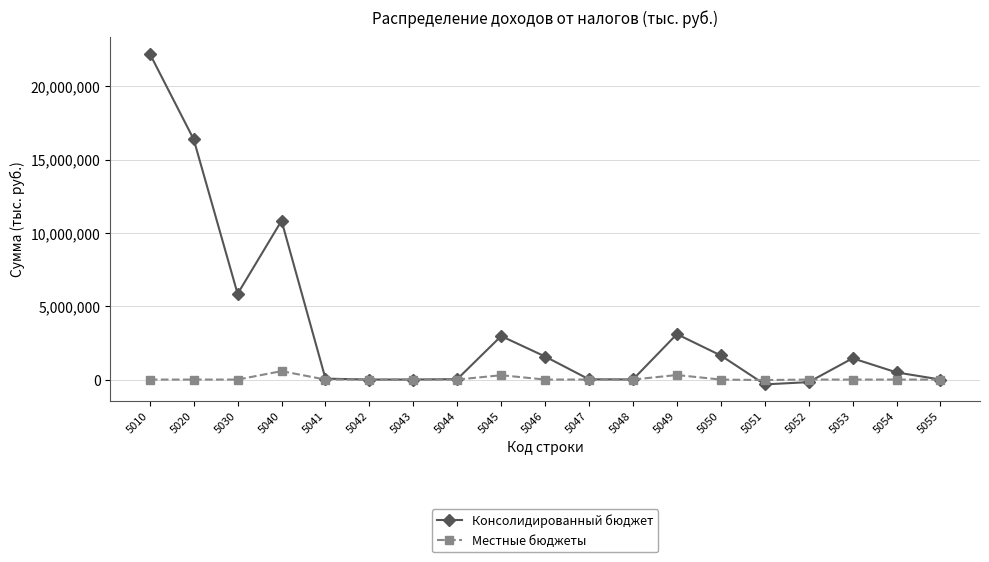

What is the maximum value shown in the chart?

22241250